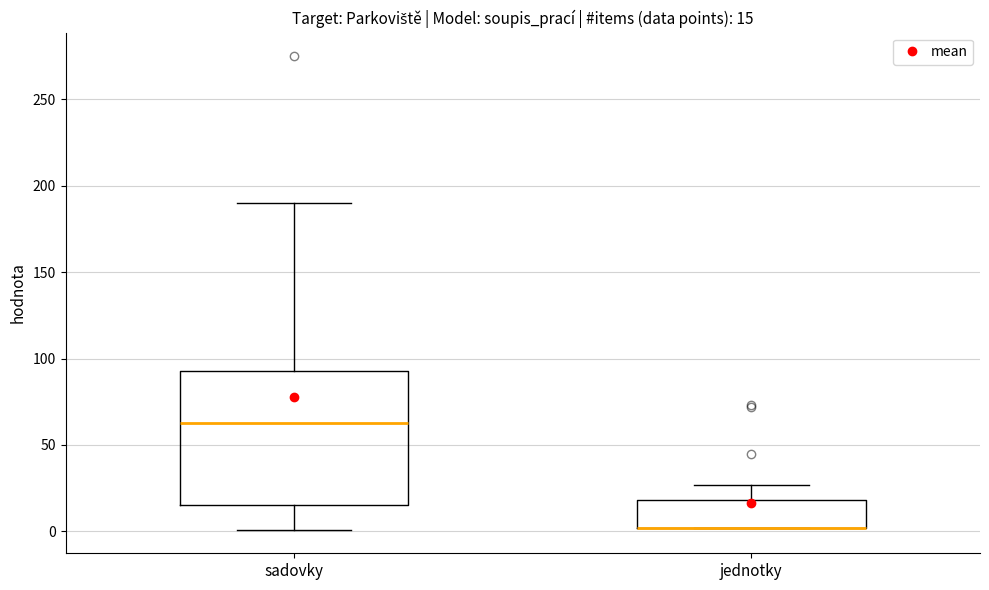

Comparing the boxes themselves (not the whiskers), which one is the tallest?

sadovky